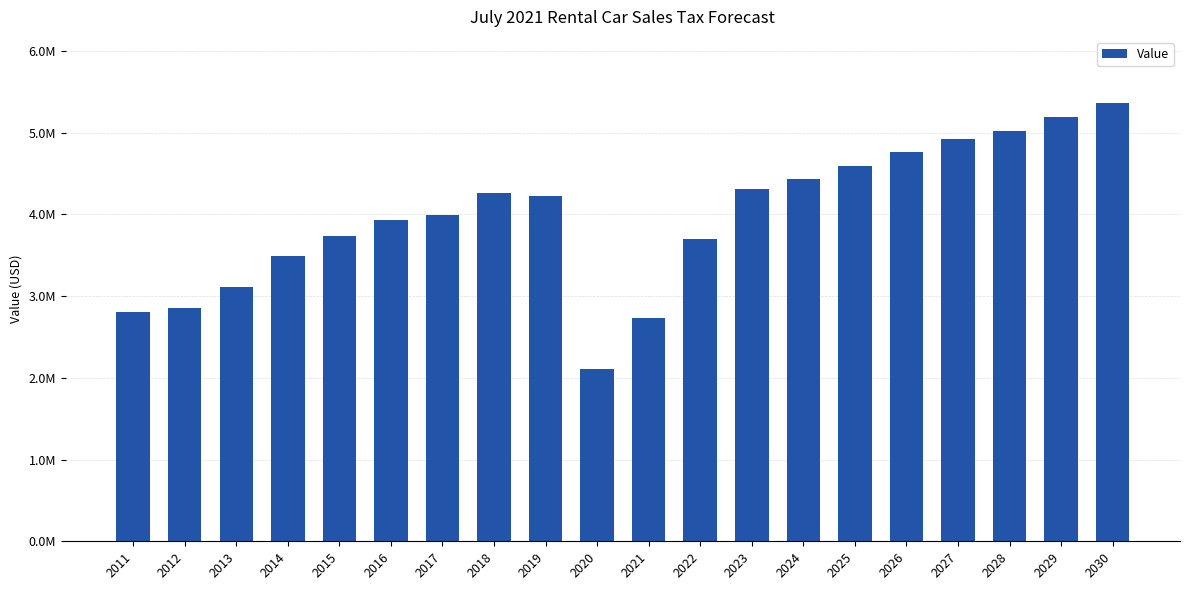

Are the bars horizontal?

No